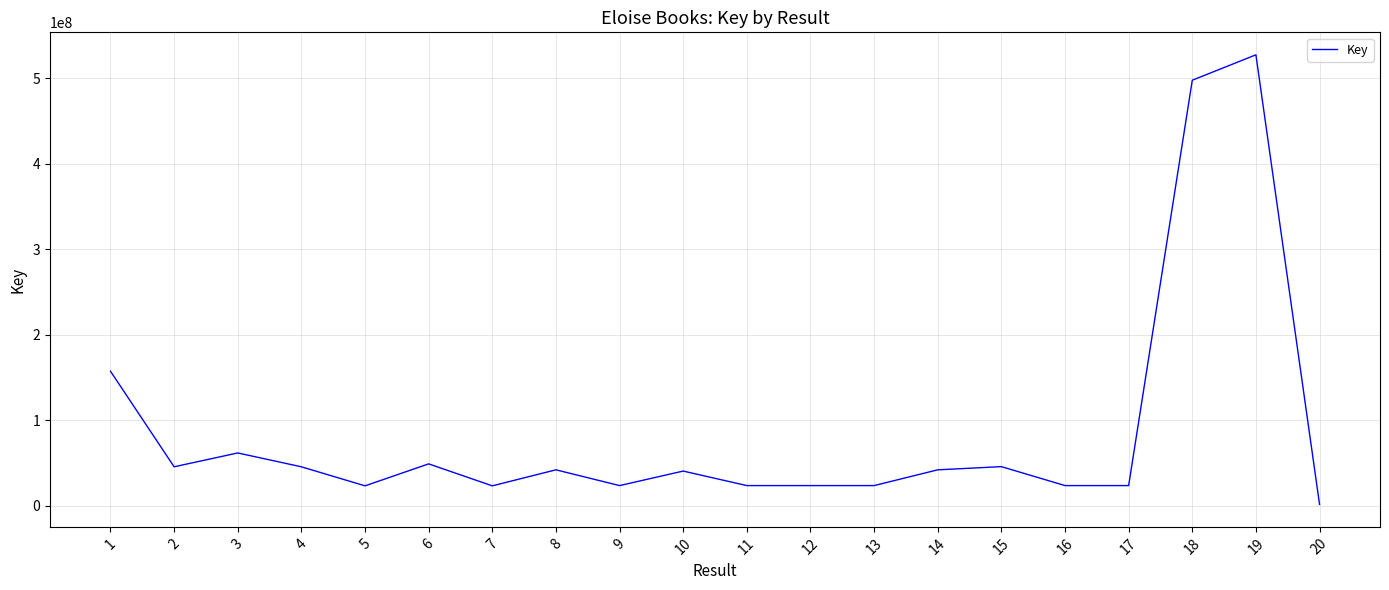

Which label corresponds to the smallest value in the chart?

20